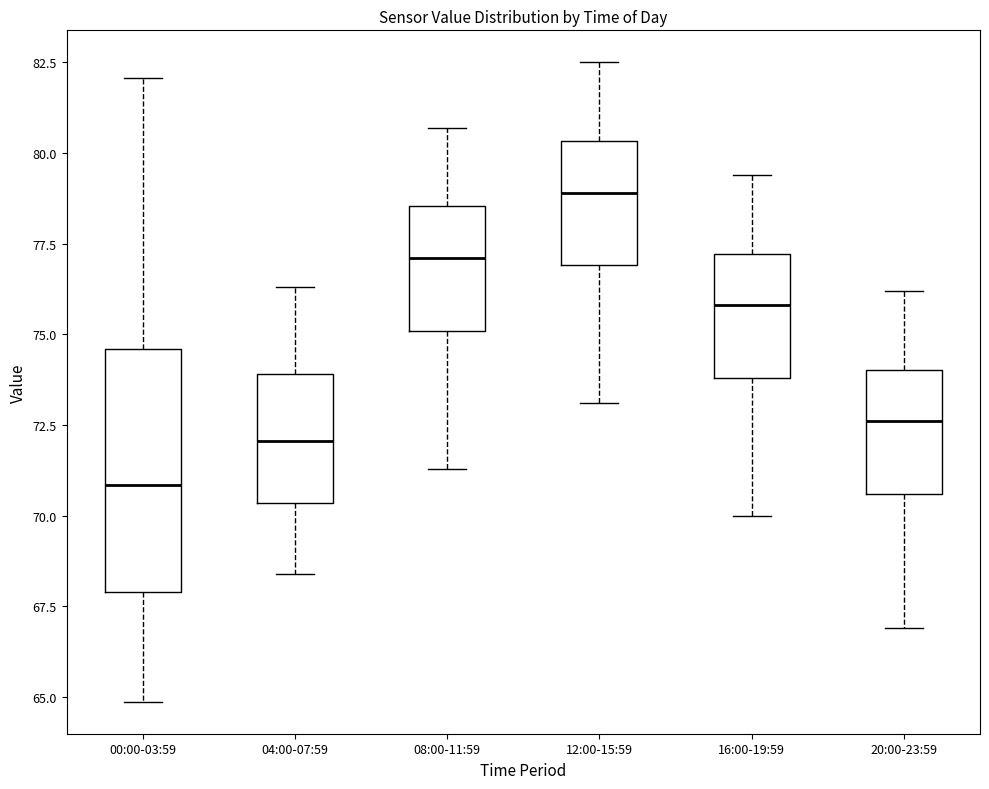

Which box has the lowest median line?

00:00-03:59